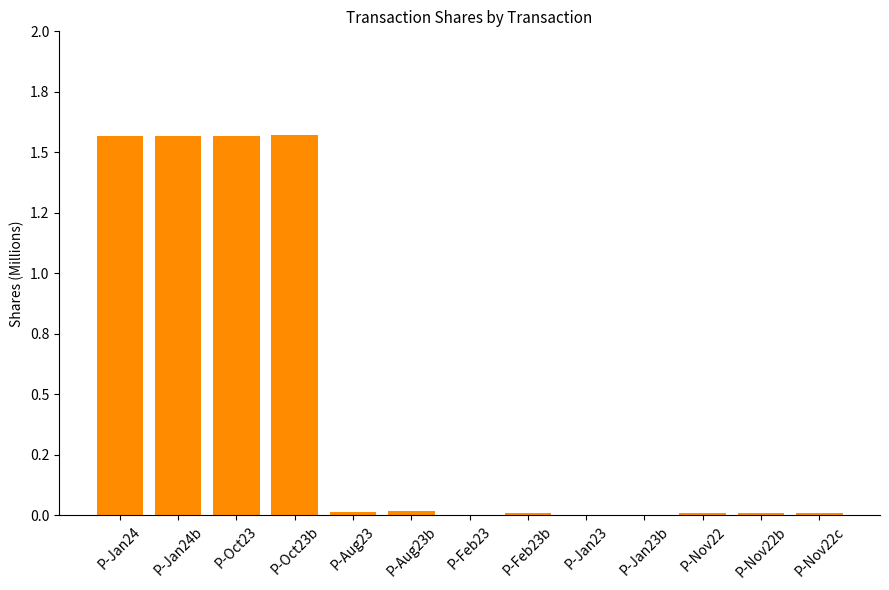

List the labels in order of value, smallest first.

P-Jan23, P-Jan23b, P-Feb23, P-Feb23b, P-Nov22, P-Nov22b, P-Nov22c, P-Aug23, P-Aug23b, P-Jan24, P-Jan24b, P-Oct23, P-Oct23b